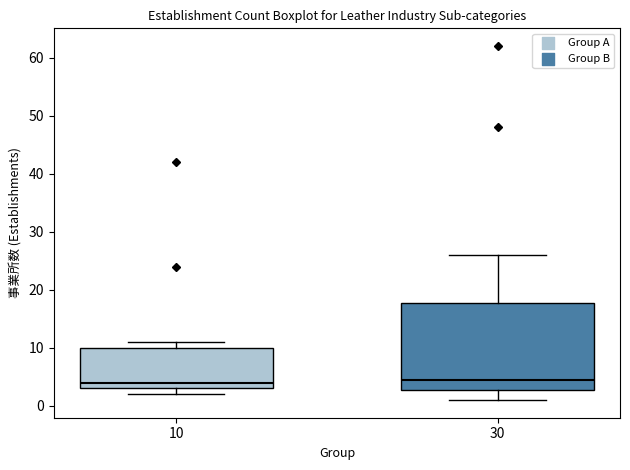

Comparing the boxes themselves (not the whiskers), which one is the tallest?

30